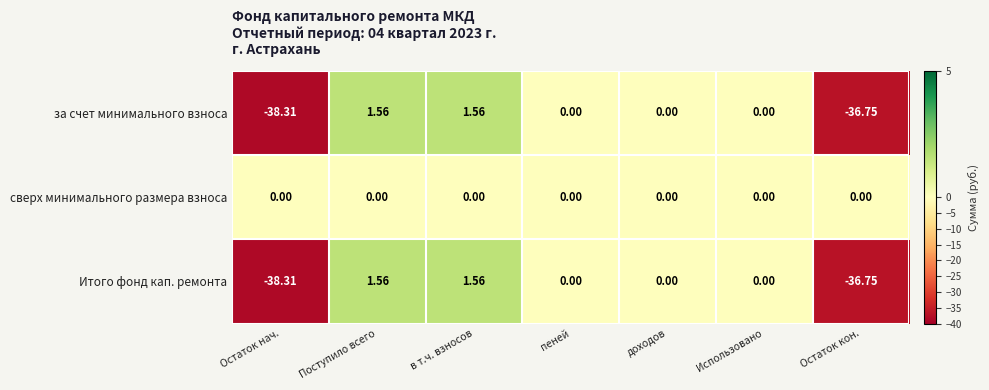

Is the value of сверх минимального размера взноса at Поступило всего greater than the value of Итого фонд кап. ремонта at Остаток нач.?

Yes